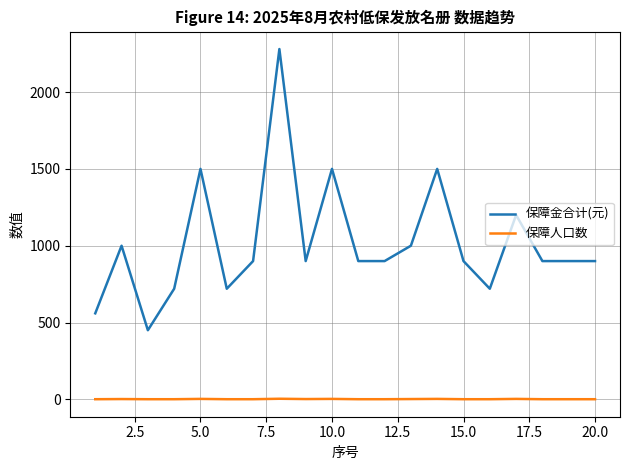

What is the maximum value shown in the chart?

2280